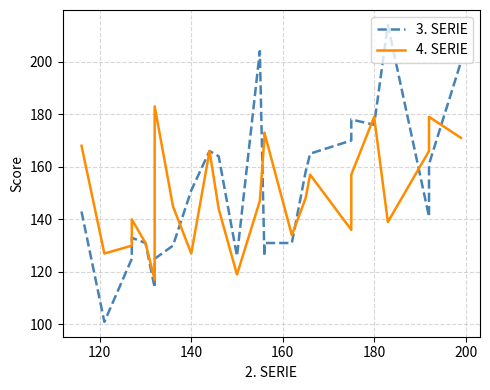

True or false: 4. SERIE has more than 1 interior local peaks.

True